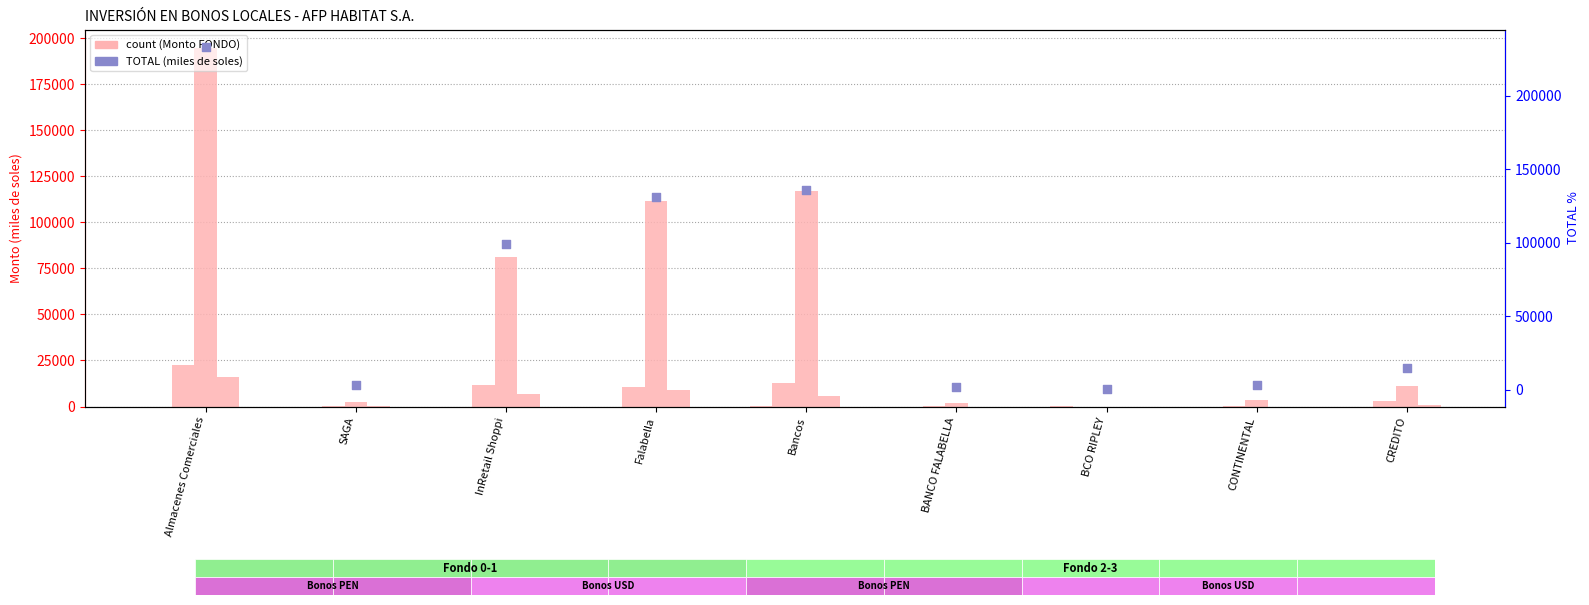

Which series has the largest Y range (max minus min)?

TOTAL